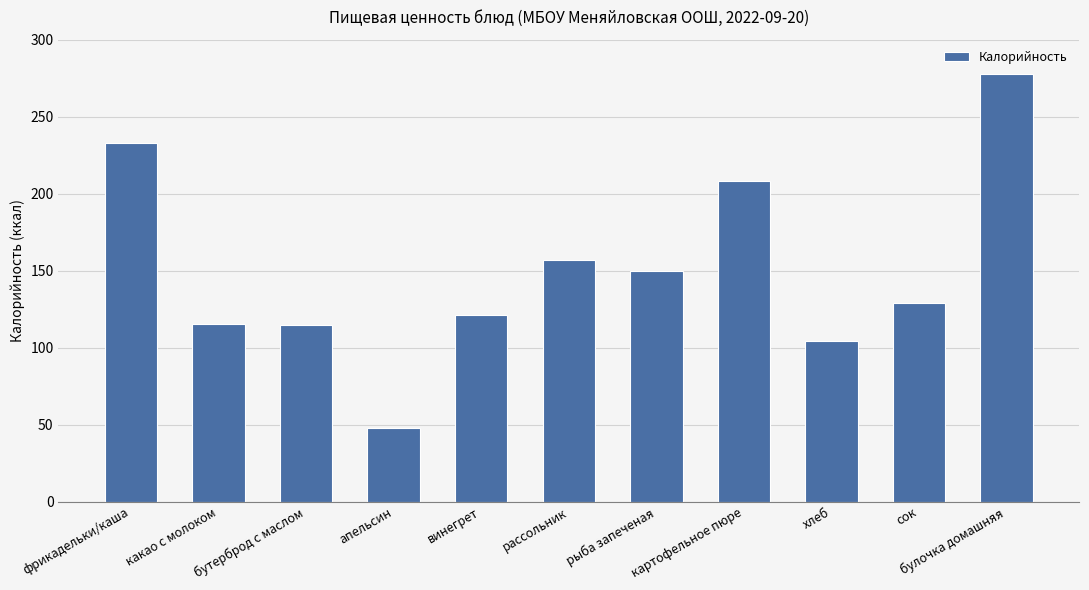

What position from the left is сок?

10